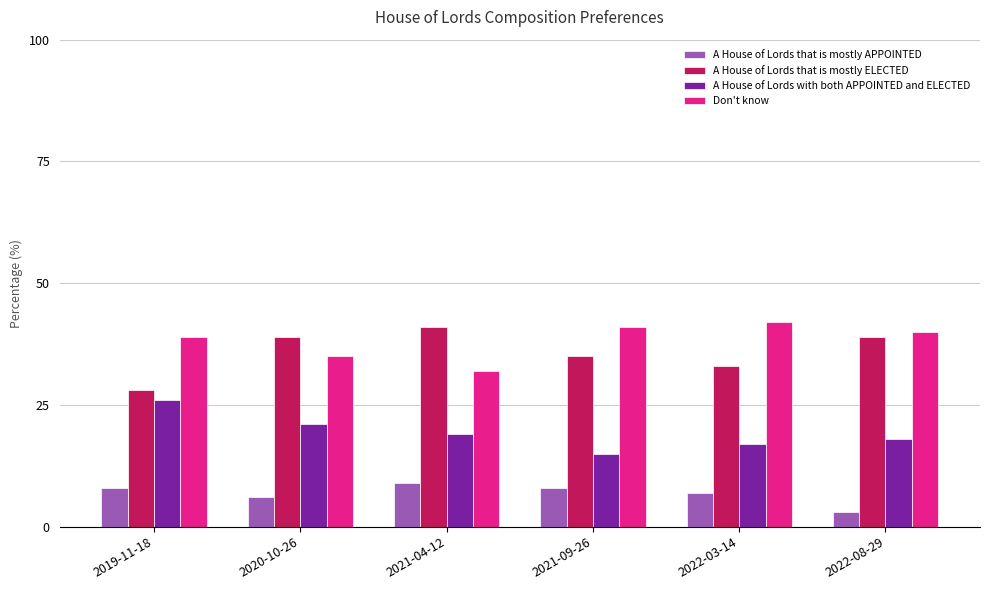

Reading left to right, extract all data points from this chart.

A House of Lords that is mostly APPOINTED: 8.0	6.0	9.0	8.0	7.0	3.0
A House of Lords that is mostly ELECTED: 28.0	39.0	41.0	35.0	33.0	39.0
A House of Lords with both APPOINTED and ELECTED: 26.0	21.0	19.0	15.0	17.0	18.0
Don't know: 39.0	35.0	32.0	41.0	42.0	40.0